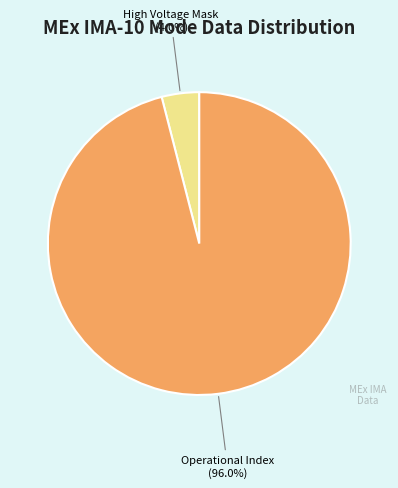

Does any single category account for the majority?

Yes